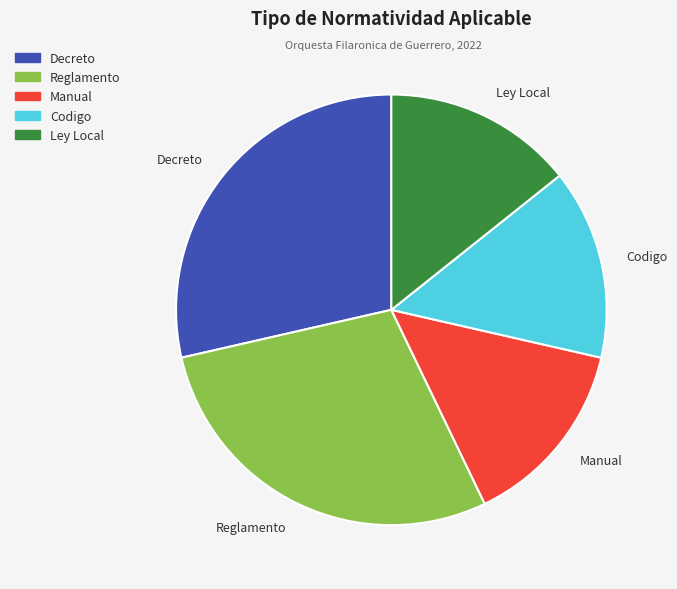

Does any single category account for the majority?

No